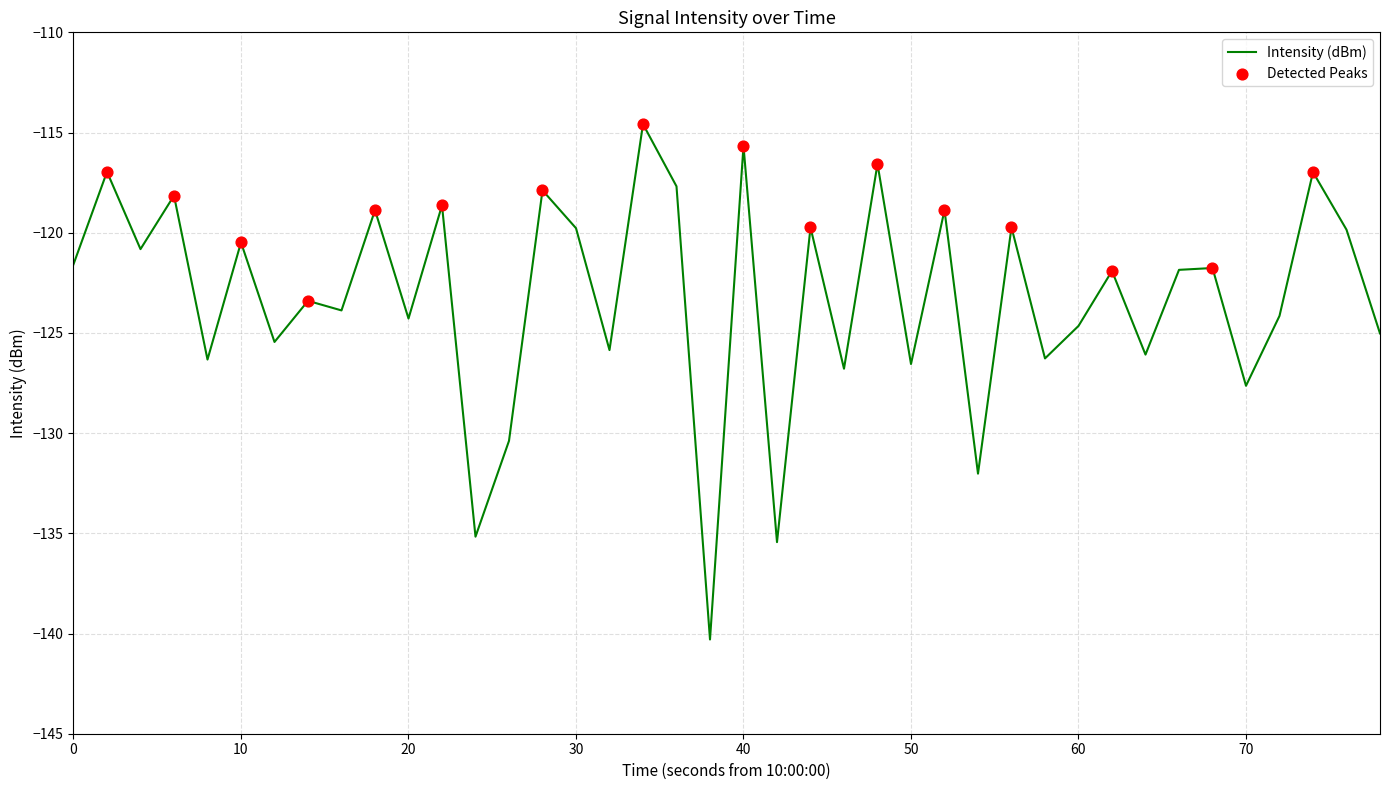

What is the difference between the maximum and minimum values?

25.7